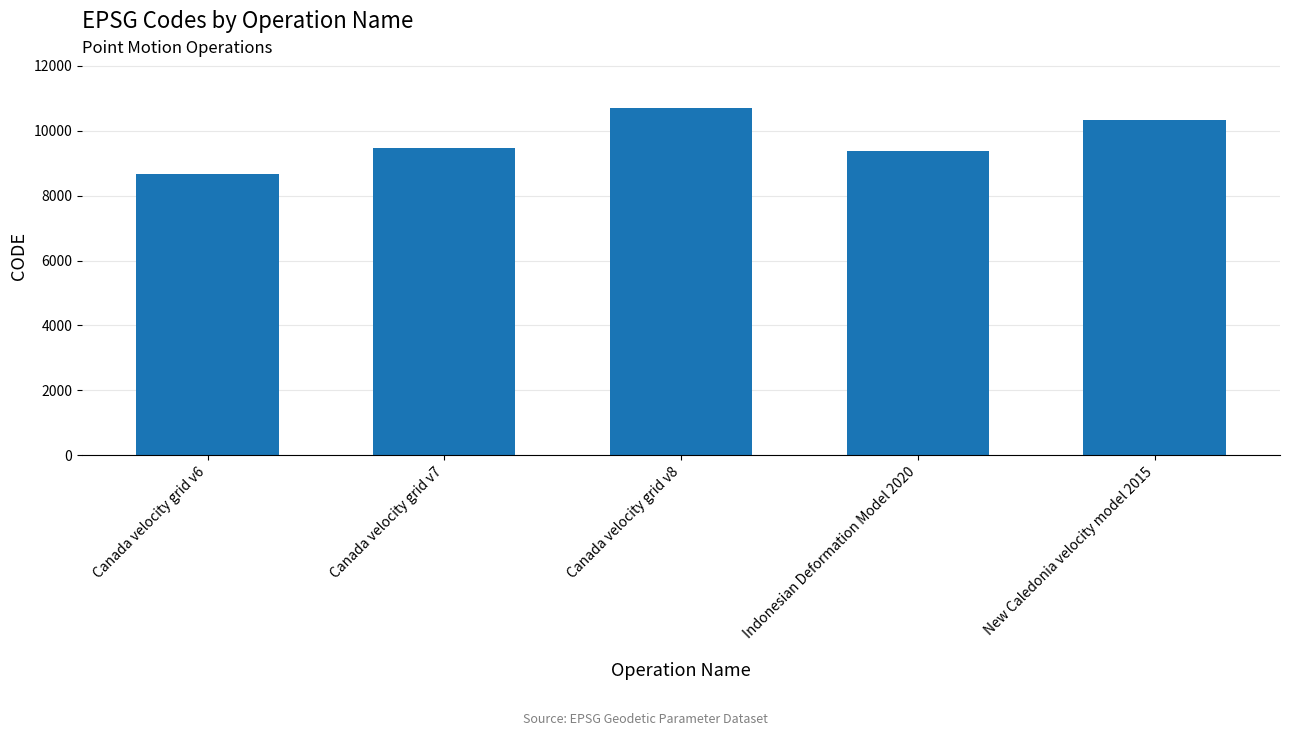

What is the label of the 3rd bar from the right?

Canada velocity grid v8